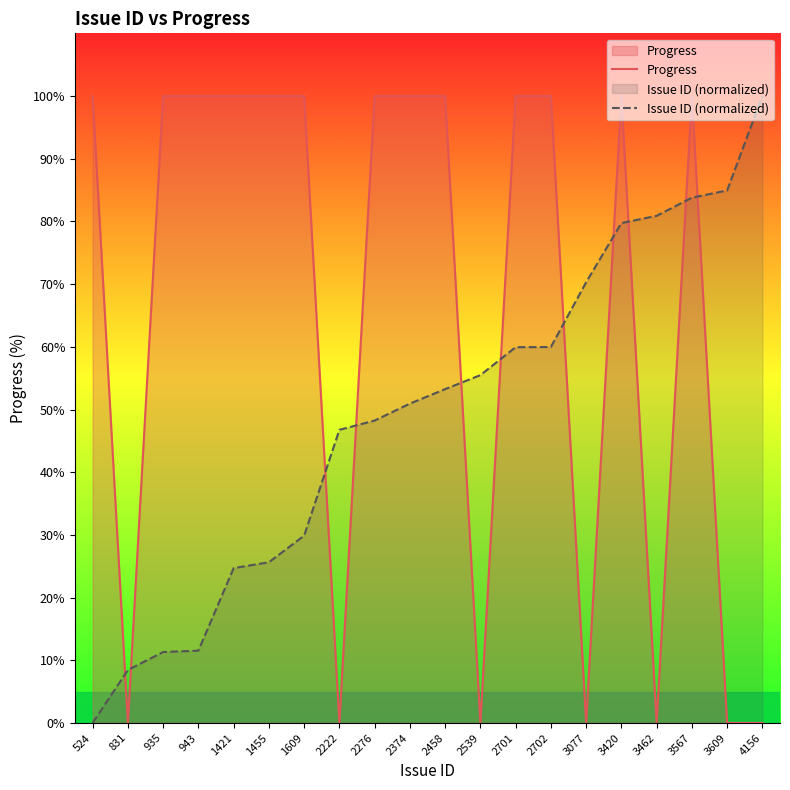

How many Progress values are between 0 and 100?

20